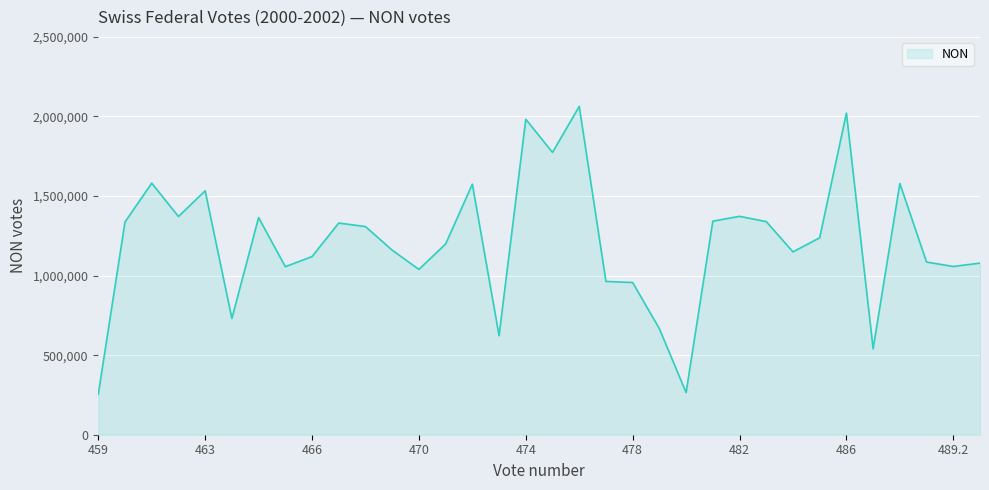

What is the difference between the maximum and minimum values?

1808959